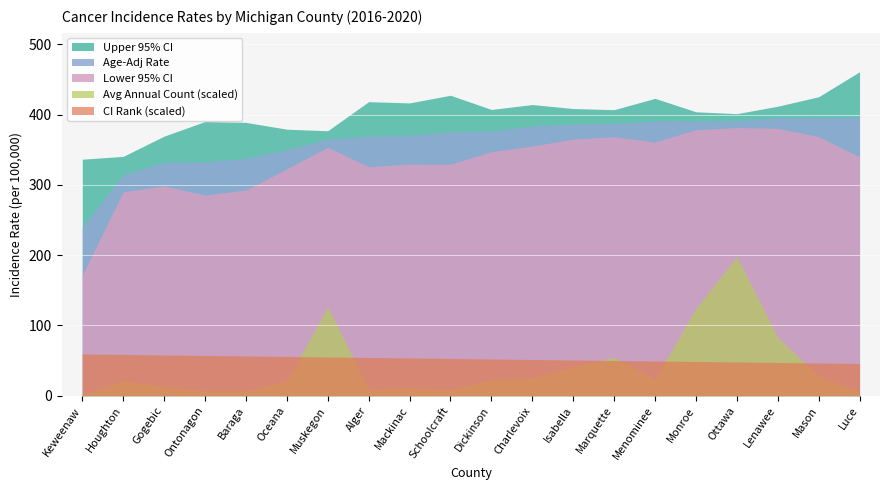

Where is the first local maximum for Upper 95% CI?

Ontonagon